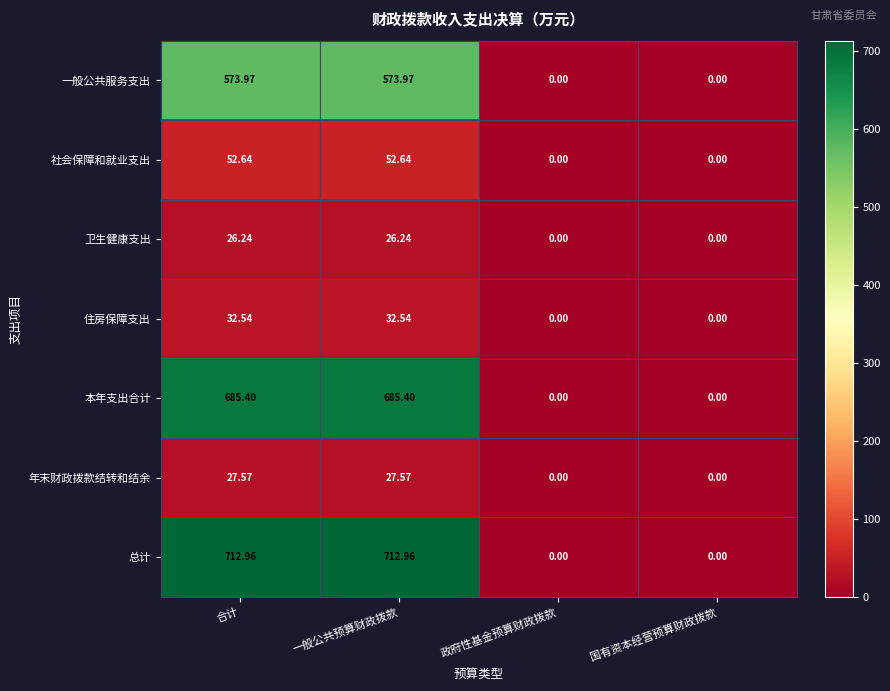

Which series has the largest range (max minus min)?

总计